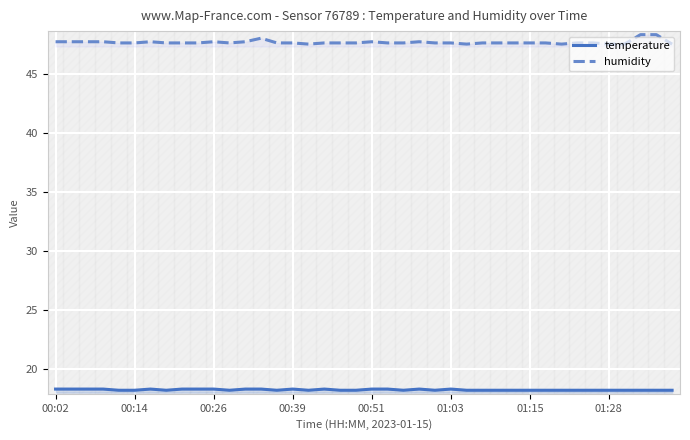

True or false: temperature and humidity cross at least once.

False